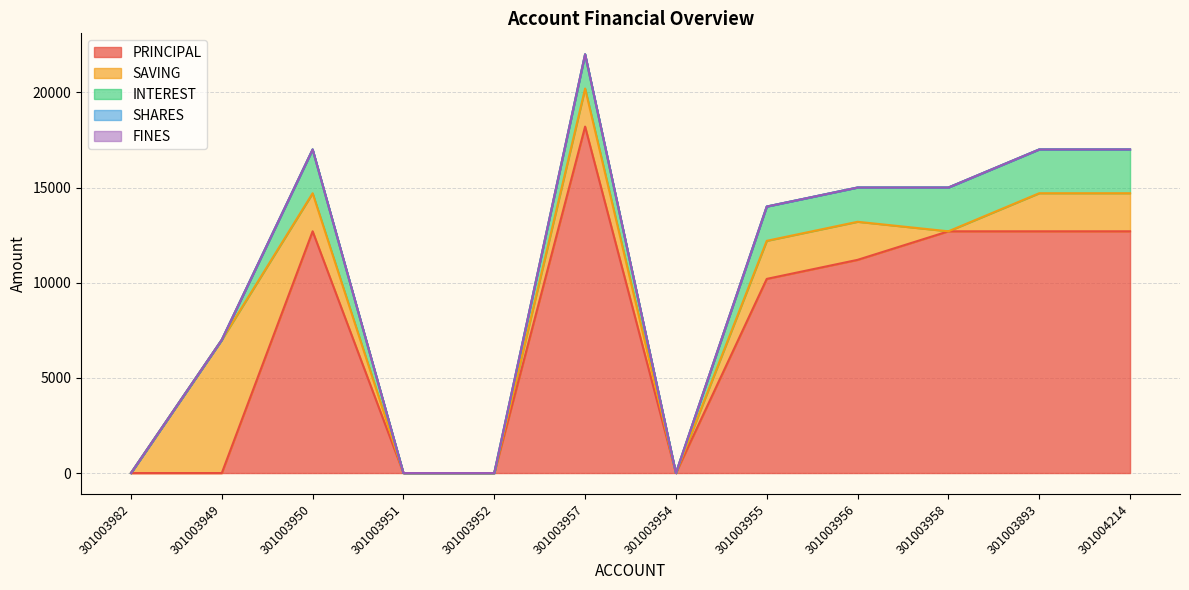

Does the chart have visible grid lines?

Yes